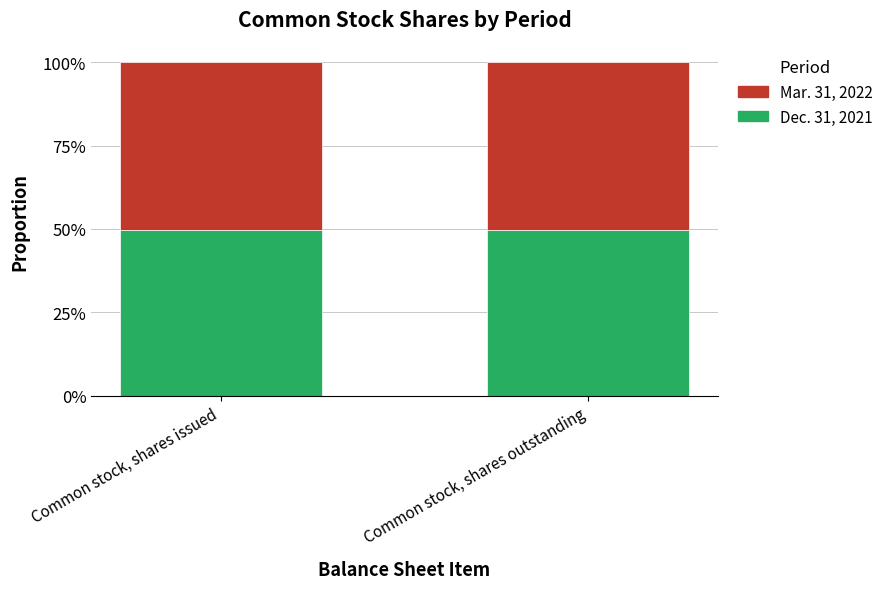

Which series has the widest spread of values?

Dec. 31, 2021